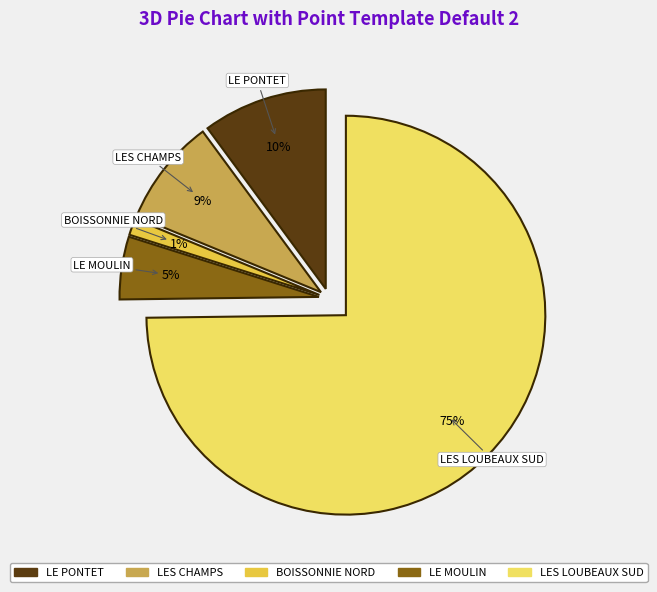

Which slice is the smallest?

BOISSONNIE NORD